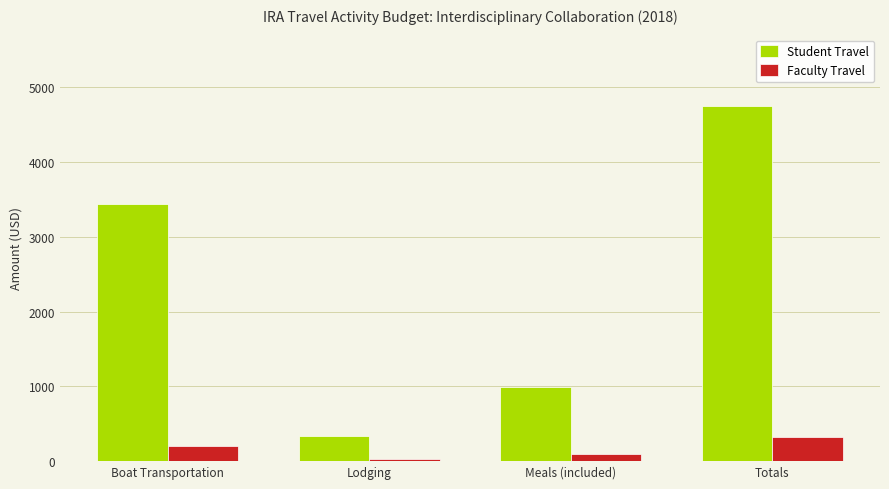

How many Faculty Travel values are between 90 and 328?

3